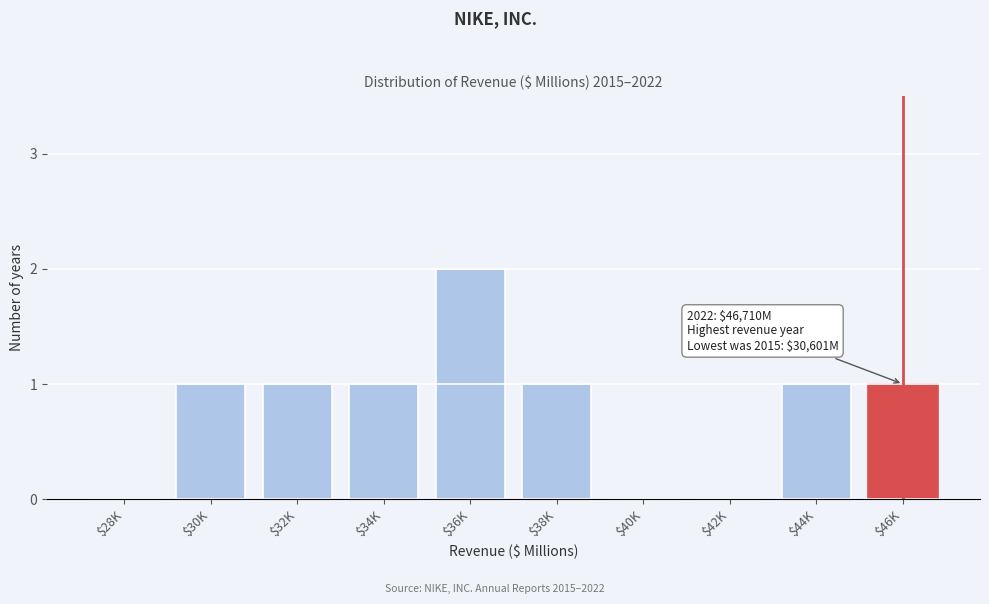

True or false: the data shows 1 at $32K.

True